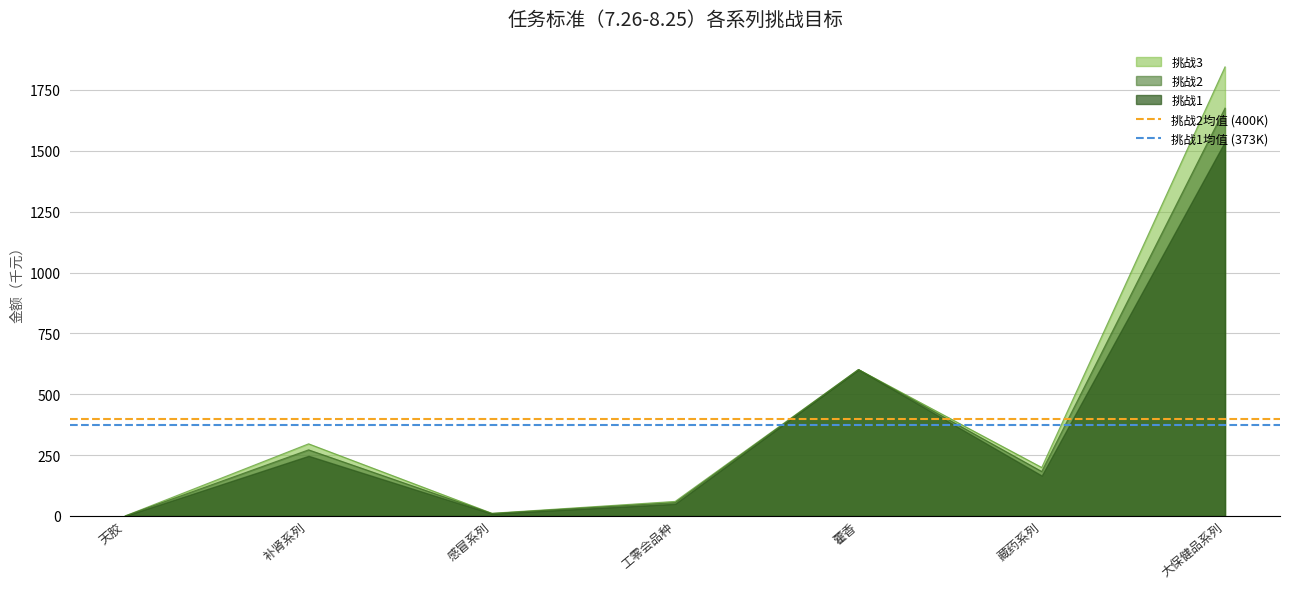

Is the value of 挑战3 at 藿香 greater than the value of 挑战2 at 天胶?

Yes